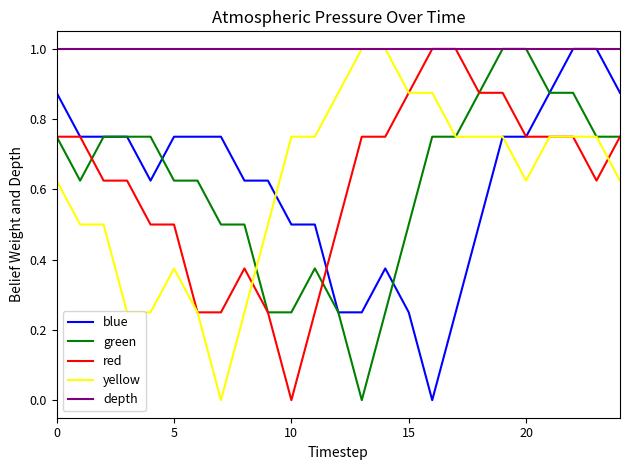

At which label does red reach its minimum?

10